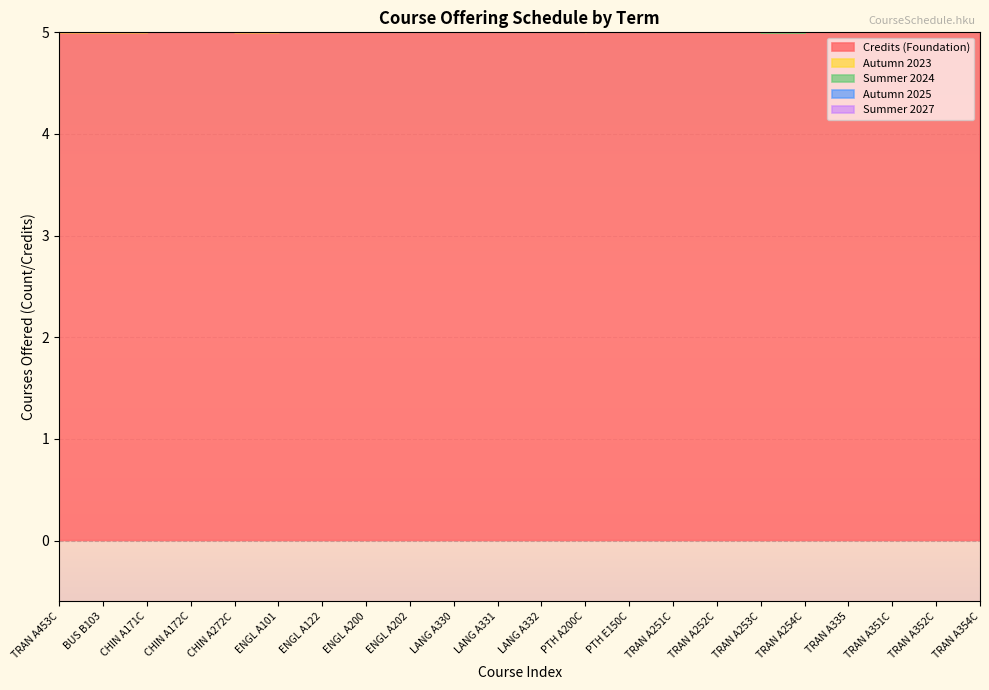

Which has a higher value, PTH E150C or TRAN A335?

PTH E150C